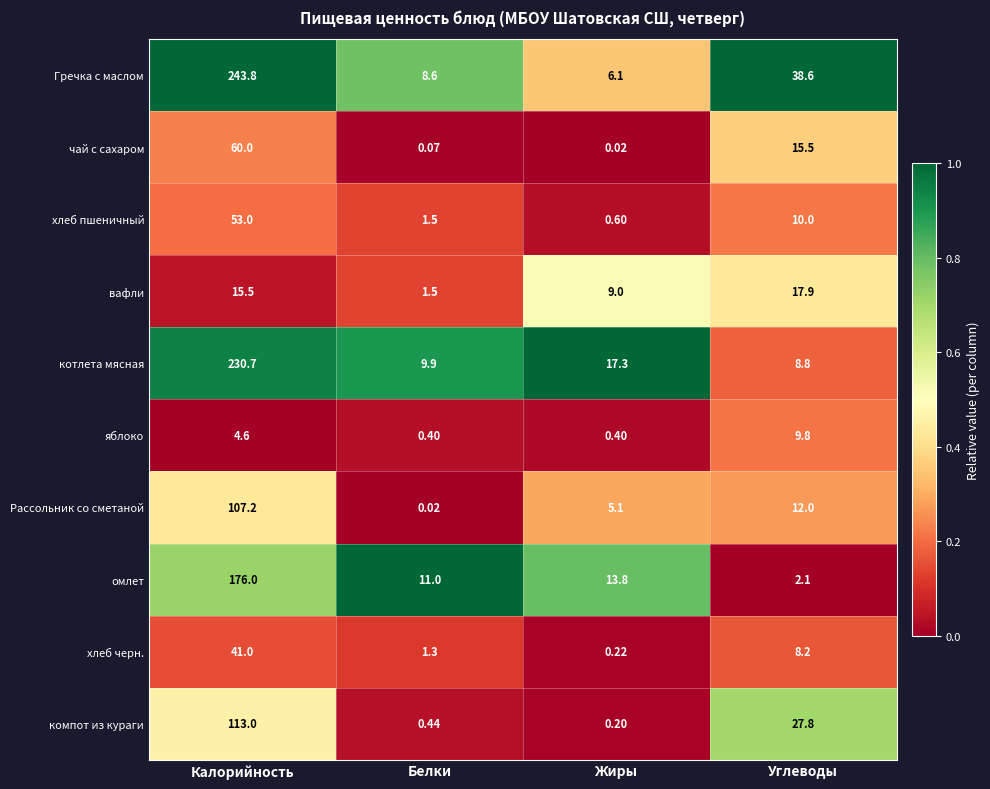

Which series has the largest total across all categories?

Гречка с маслом